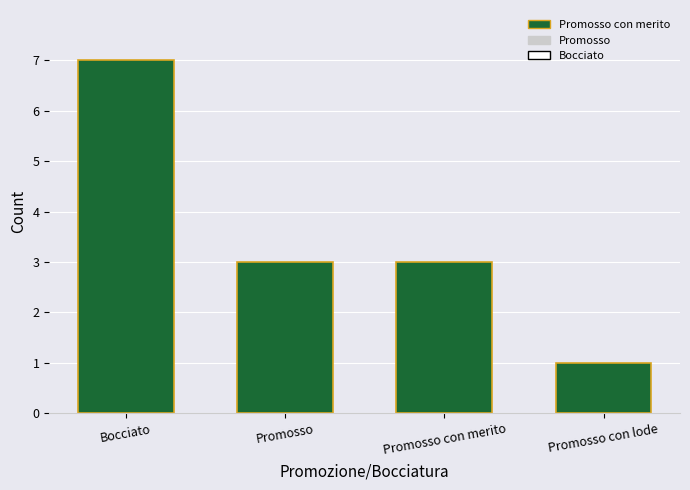

What is the sum of all values?

14